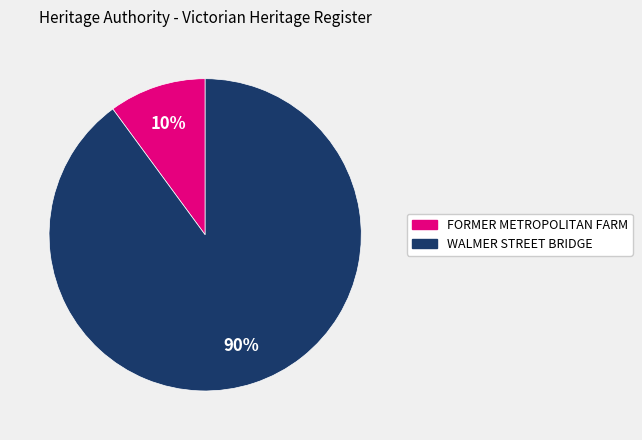

The FORMER METROPOLITAN FARM slice represents 22% of the pie. True or false?

False